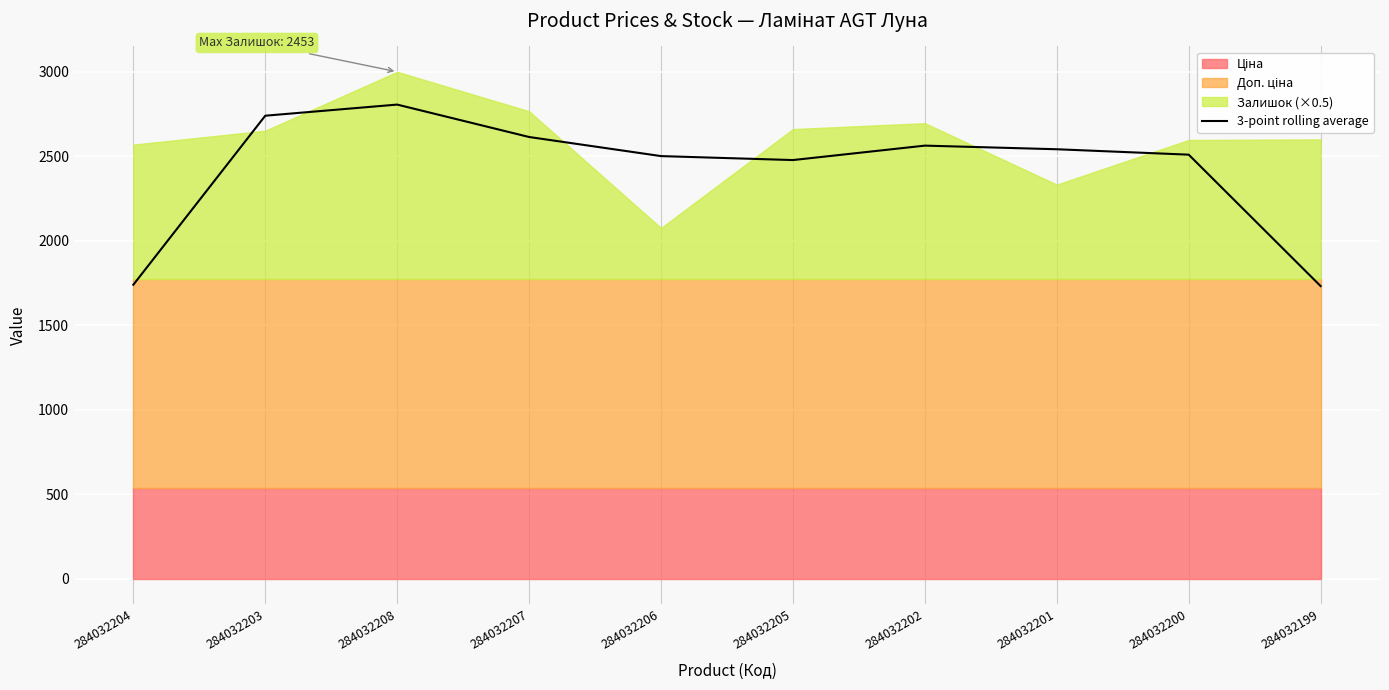

List the labels in order of value, largest first.

284032208, 284032203, 284032207, 284032202, 284032201, 284032200, 284032206, 284032205, 284032204, 284032199